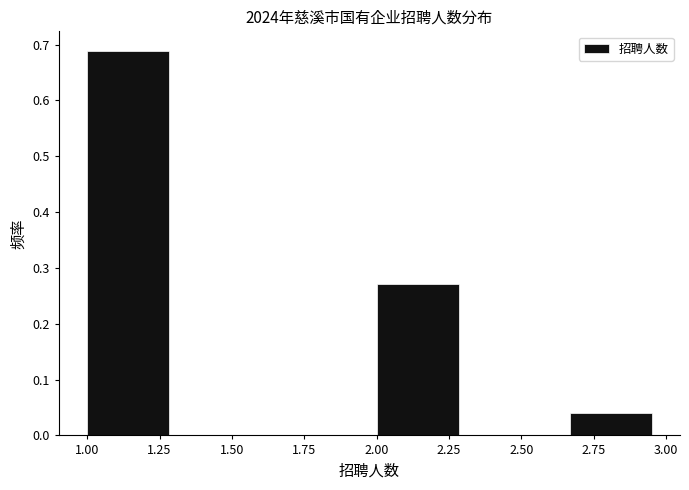

Reading left to right, transcribe this chart: for each bar, give the range it covers on the x-axis and its height. Neither the bar edges nor the heights are printed on the chart, so give them approximately, as read against the axes.

1.00 to 1.35: 0.69
1.35 to 1.65: 0
1.65 to 2.00: 0
2.00 to 2.35: 0.27
2.35 to 2.65: 0
2.65 to 3.00: 0.04